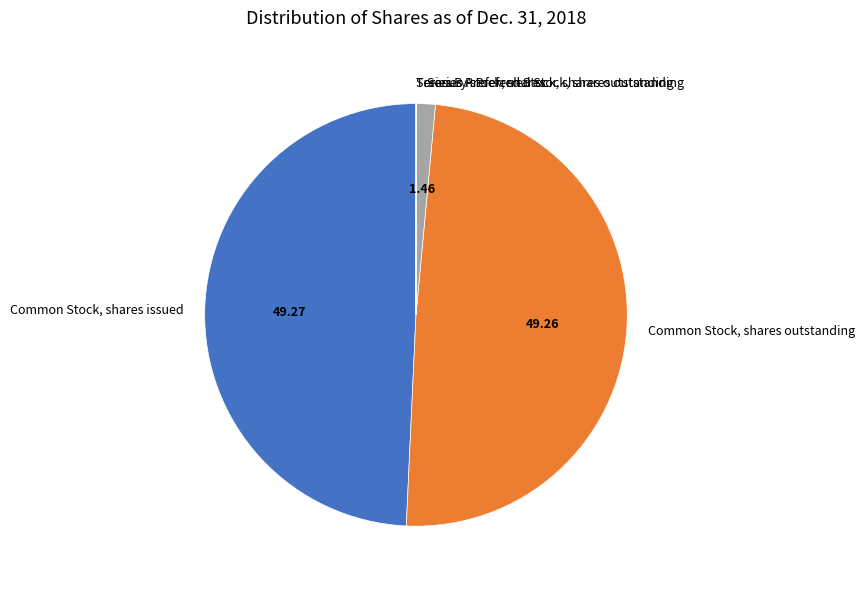

Does any single category account for the majority?

No